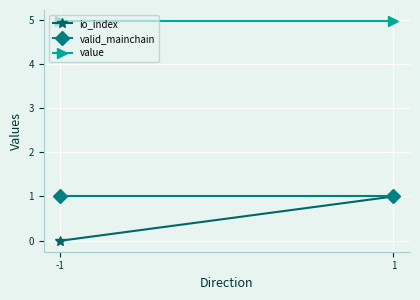

Is it true that io_index equals 1.0 at 1?

True